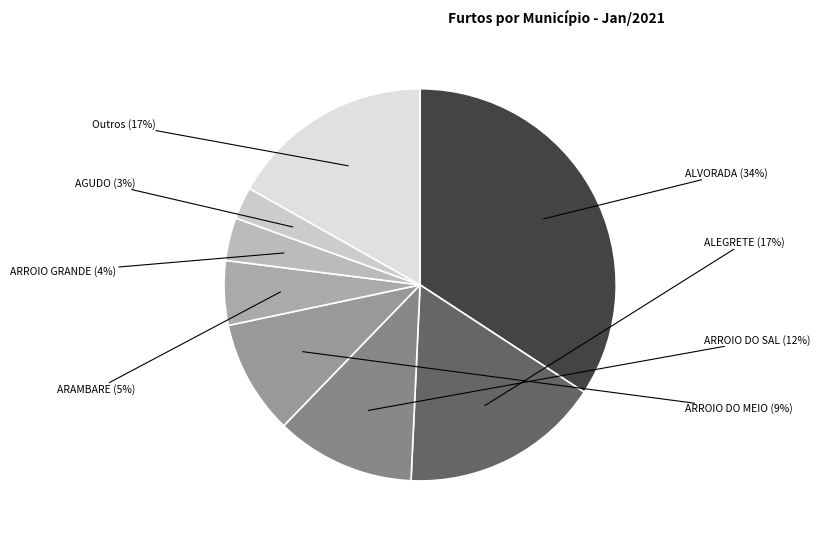

Combined, do Outros and ARROIO DO SAL account for over 50%?

No